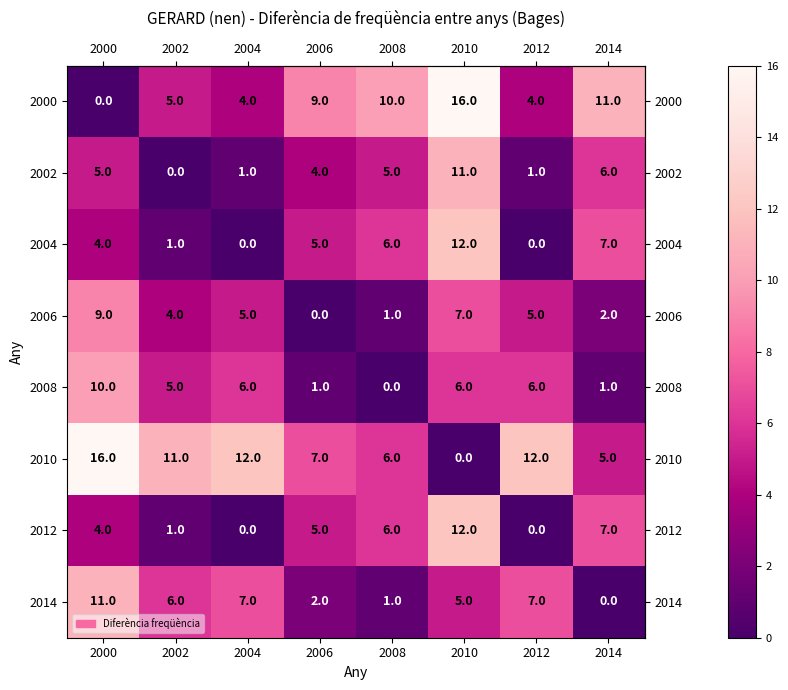

Count the number of categories in the chart.

8